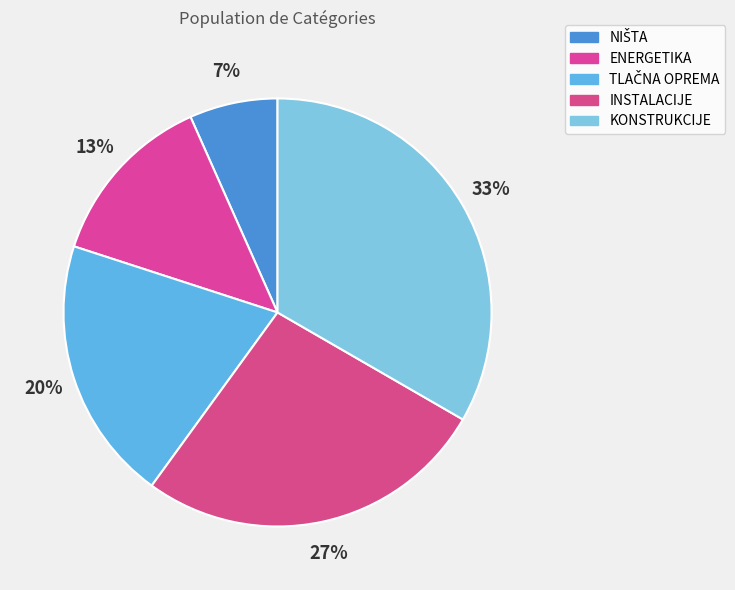

Which has a higher value, KONSTRUKCIJE or INSTALACIJE?

KONSTRUKCIJE